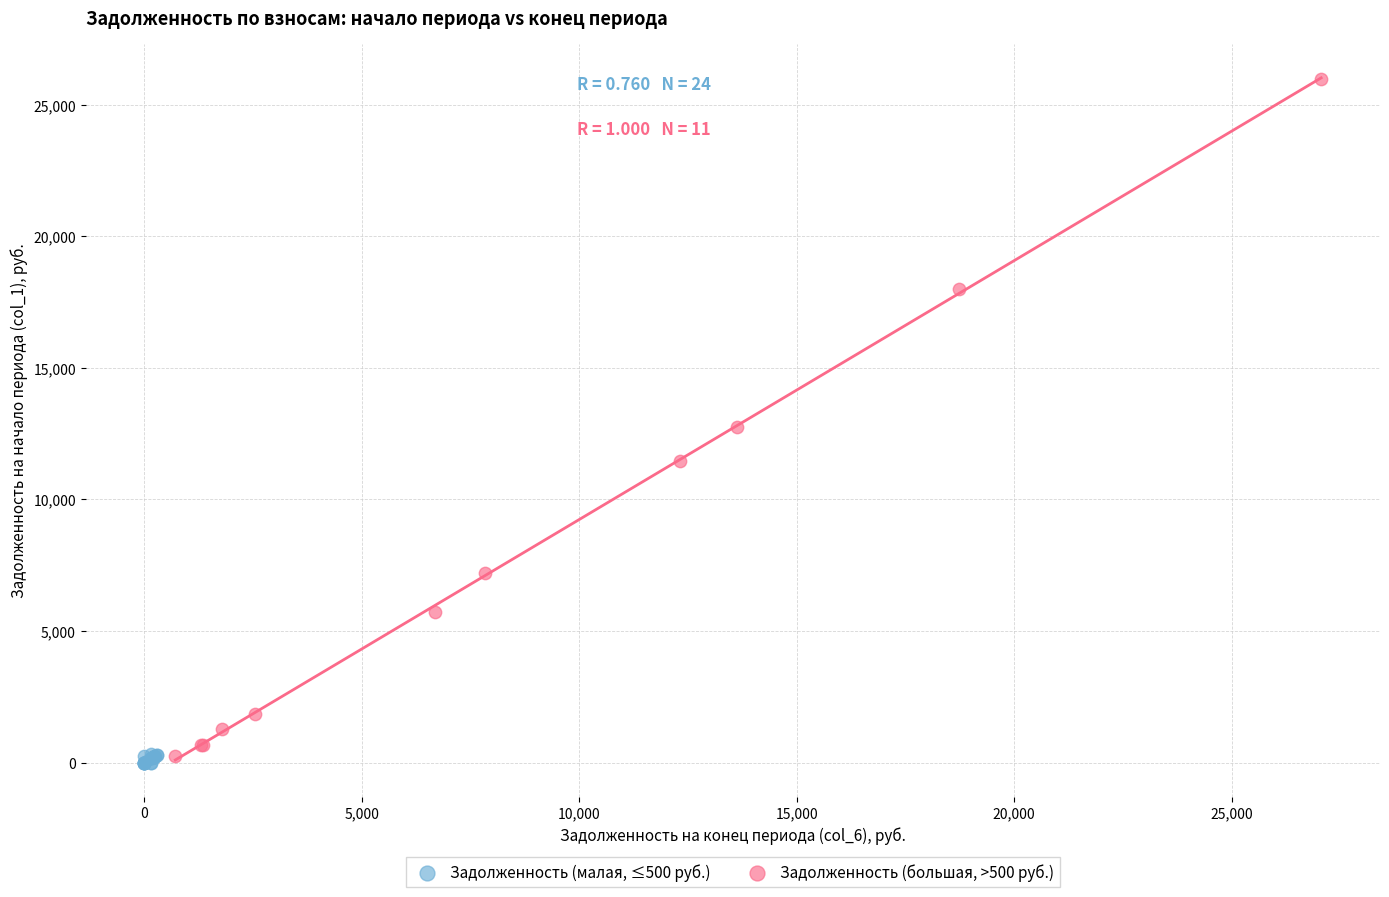

Which series has the largest Y range (max minus min)?

Задолженность (большая, >500 руб.)